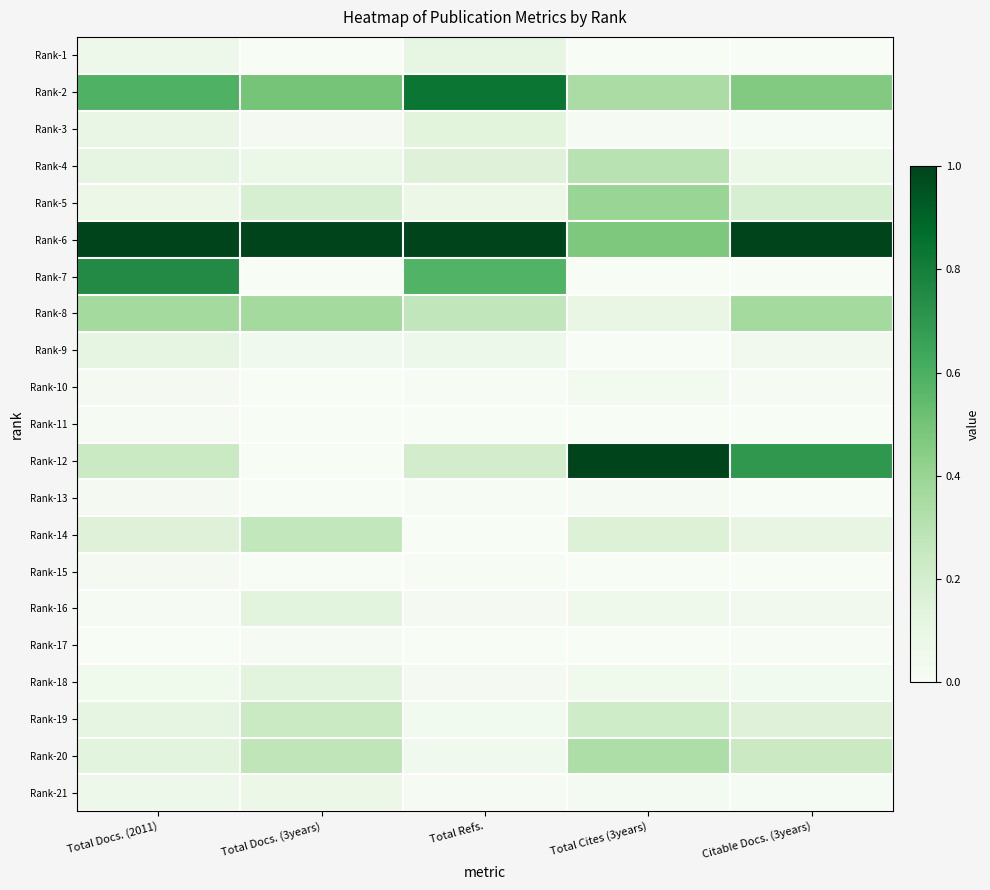

At which category is the sum across all series the highest?

Total Docs. (2011)